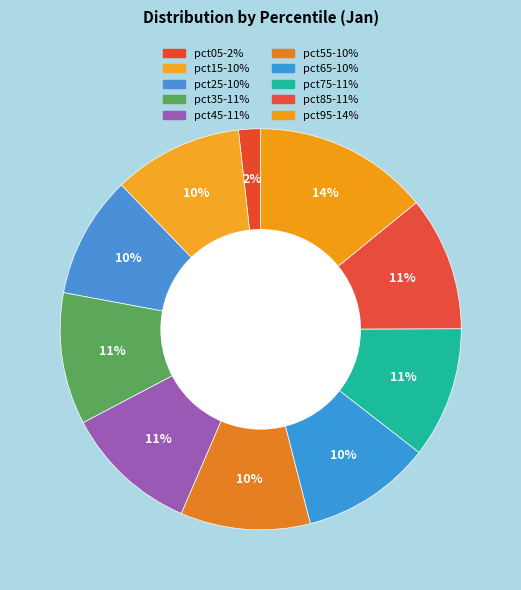

Do pct75 and pct35 together represent more than half of the pie?

No